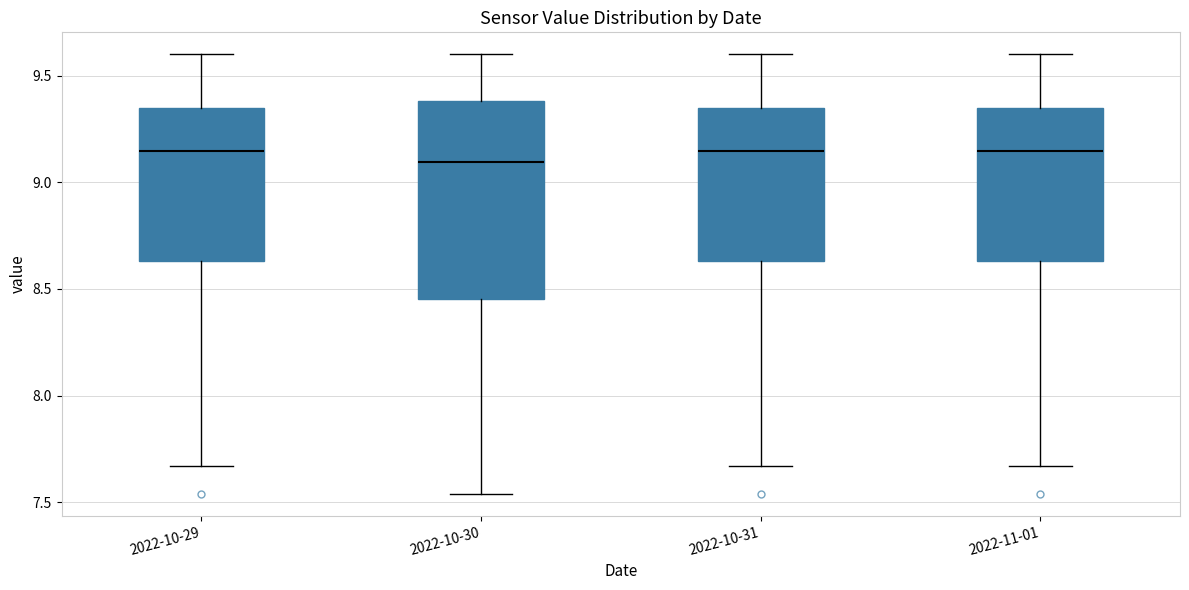

Which box has the lowest median line?

2022-10-30